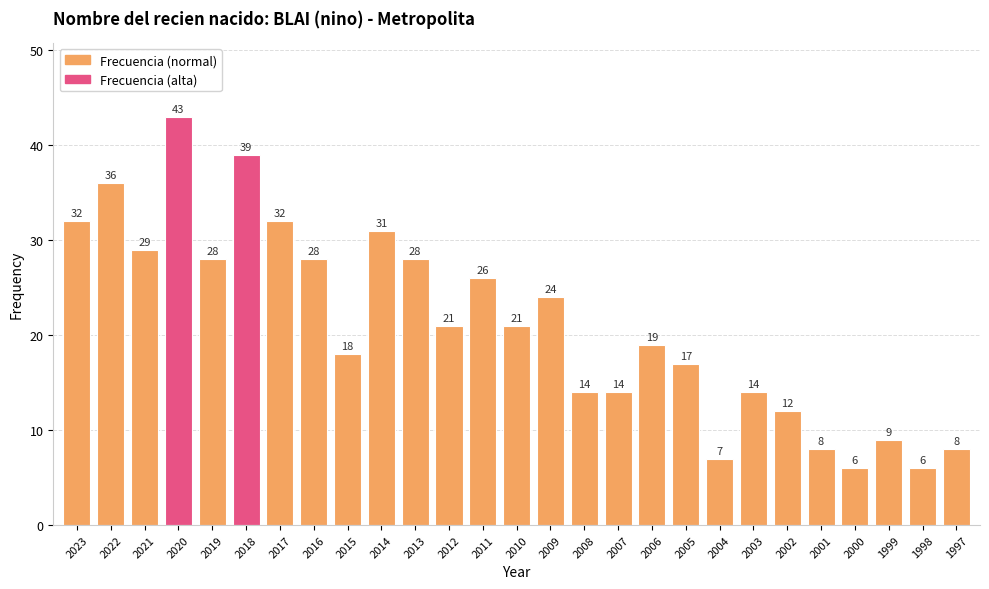

Where does the data first go above 21?

2023